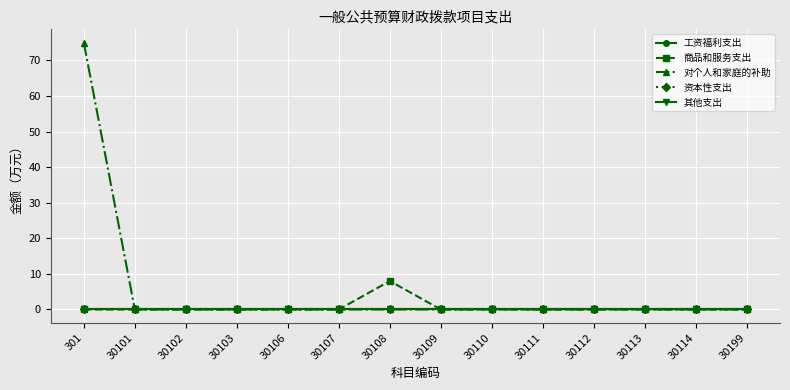

True or false: 资本性支出 and 对个人和家庭的补助 intersect in this chart.

False